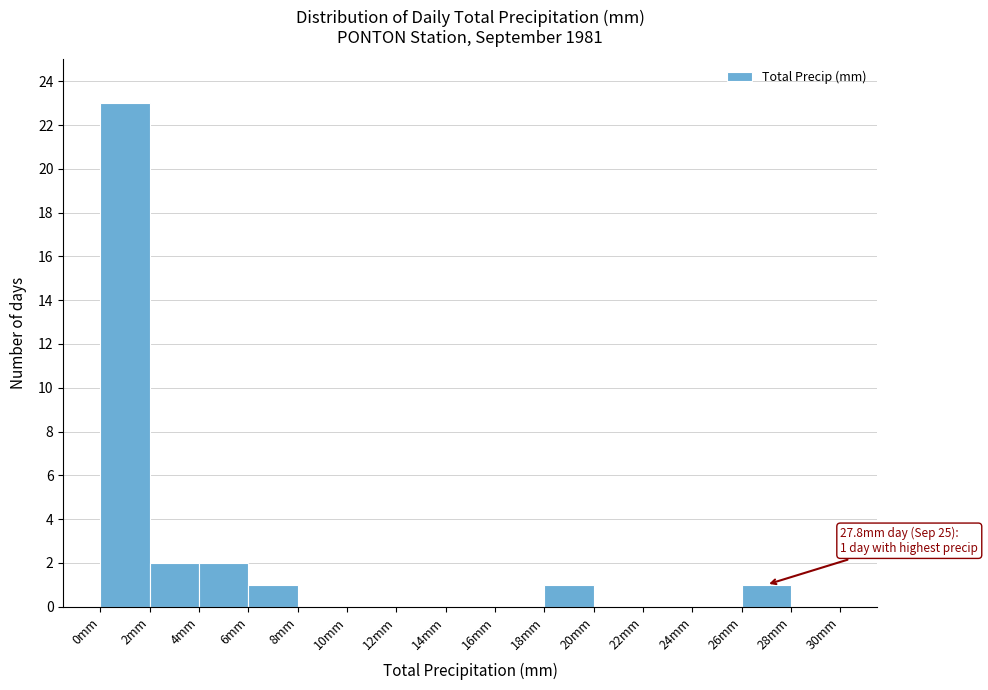

Over which range of the x-axis is the bar tallest?

0 to 2